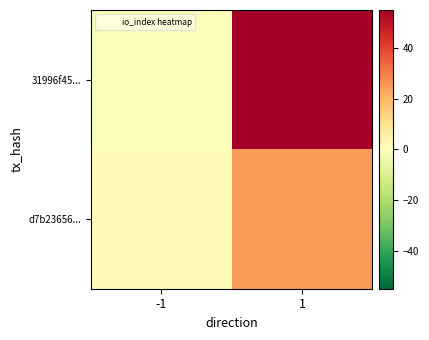

Rank the series at -1 from highest to lowest value.

d7b23656..., 31996f45...